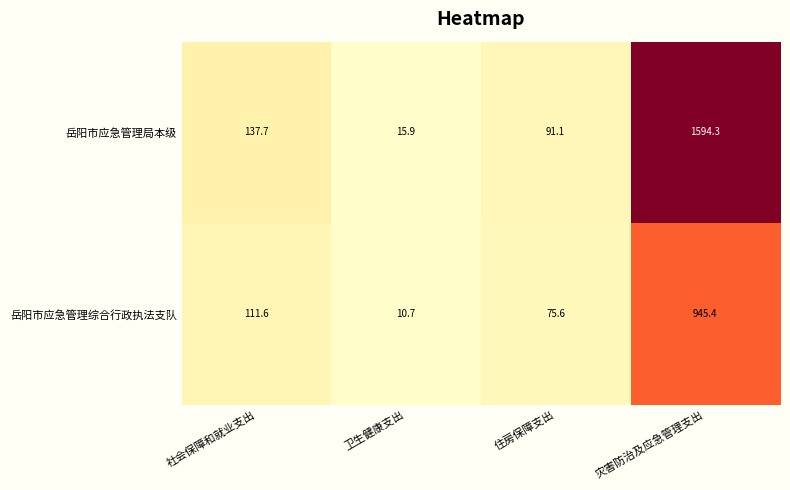

Which series changed the most between 社会保障和就业支出 and 卫生健康支出?

岳阳市应急管理局本级